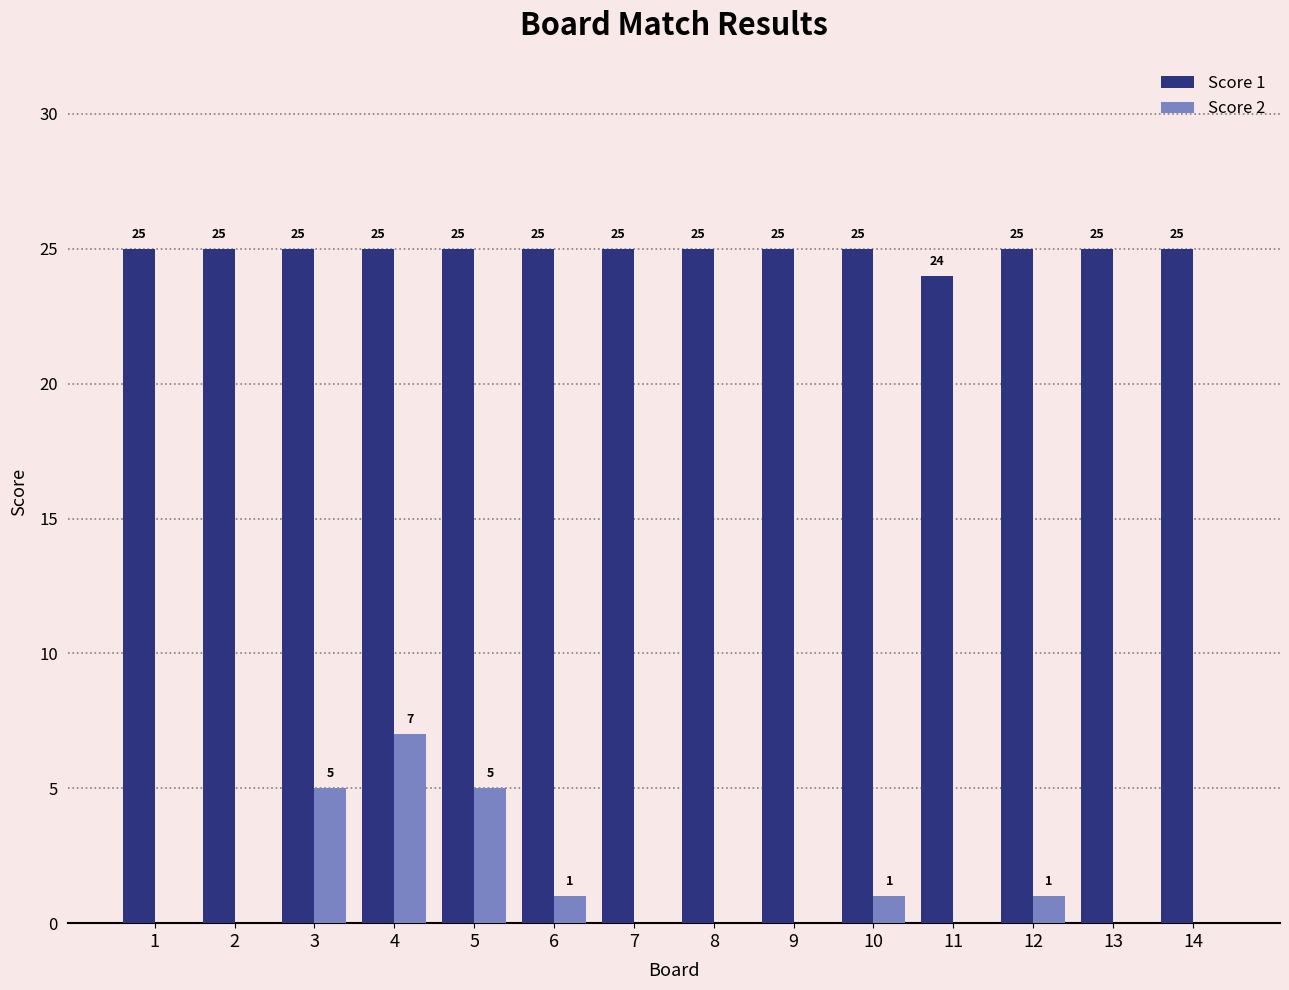

Is it true that Score 1 equals 25 at 13?

True